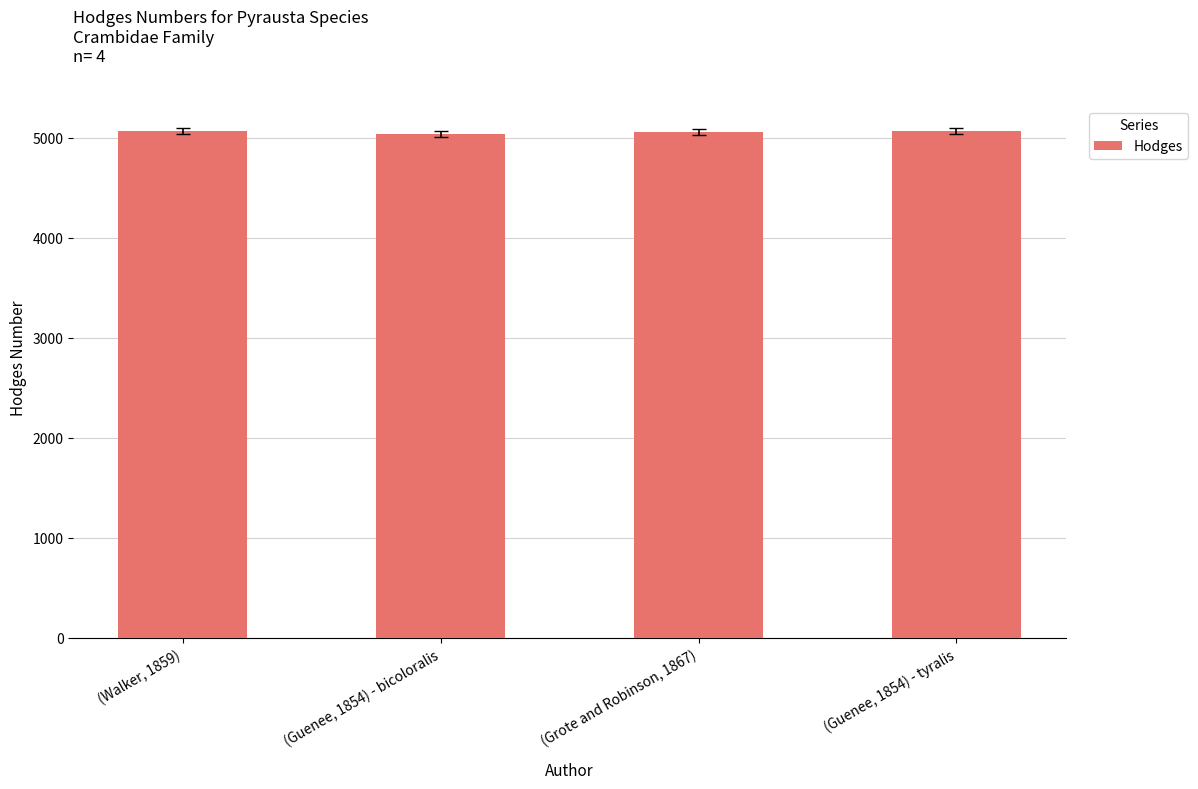

How many distinct data groups are displayed?

1